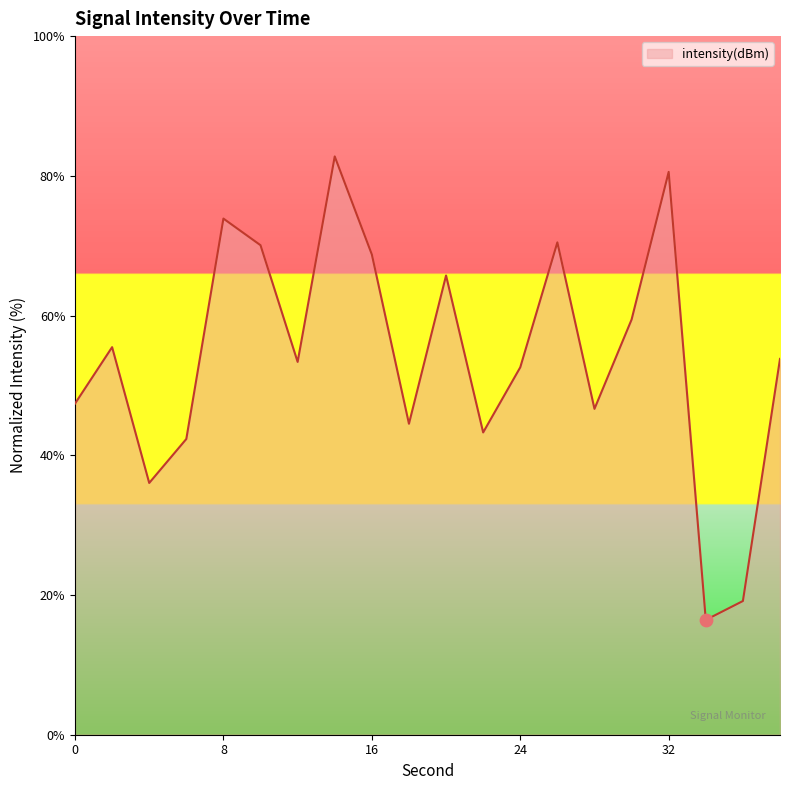

What is the difference between the maximum and minimum values?

66.3